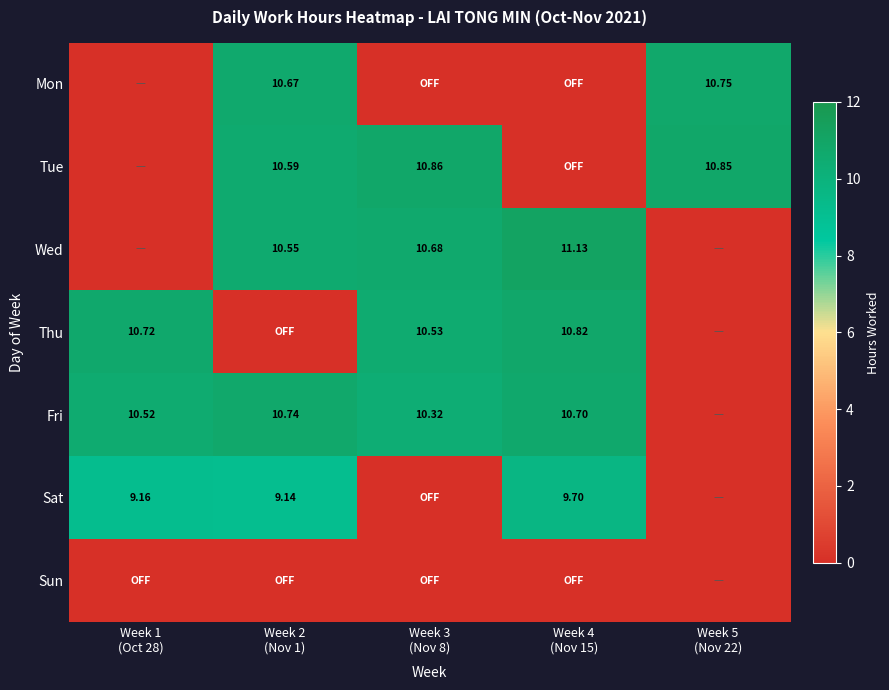

Which series has the largest range (max minus min)?

Wed